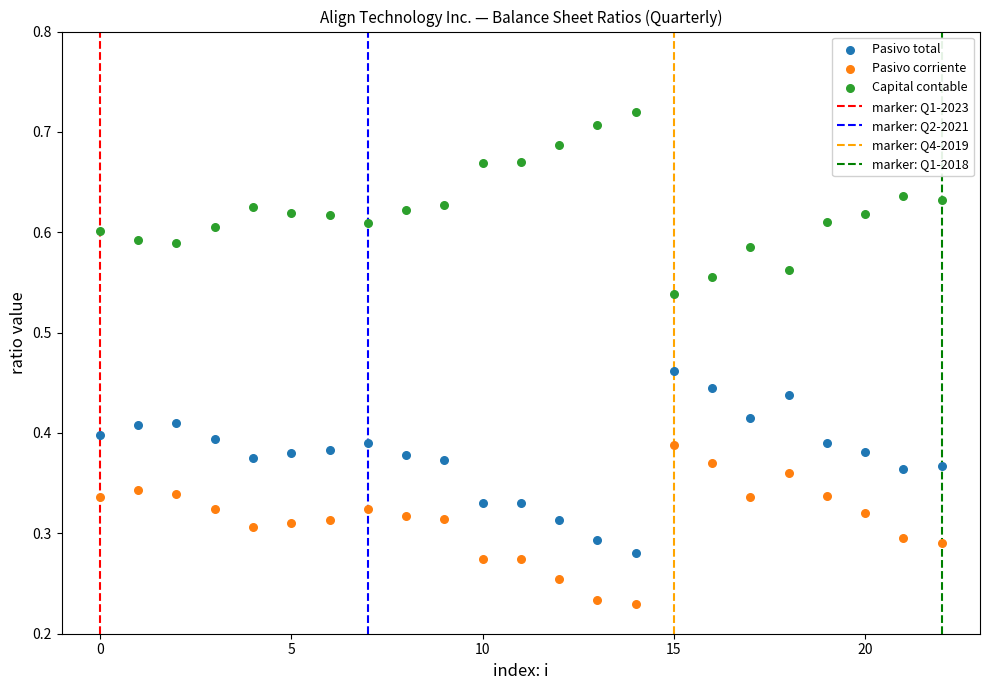

Which series reaches the minimum Y coordinate?

Pasivo corriente